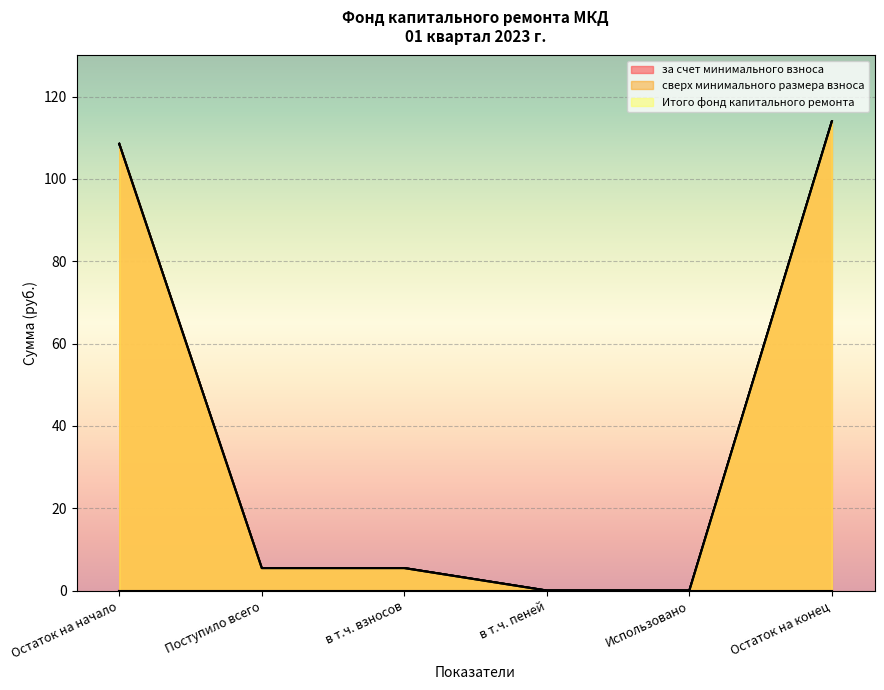

Rank the categories by за счет минимального взноса value from highest to lowest.

Остаток на конец, Остаток на начало, Поступило всего, в т.ч. взносов, в т.ч. пеней, Использовано